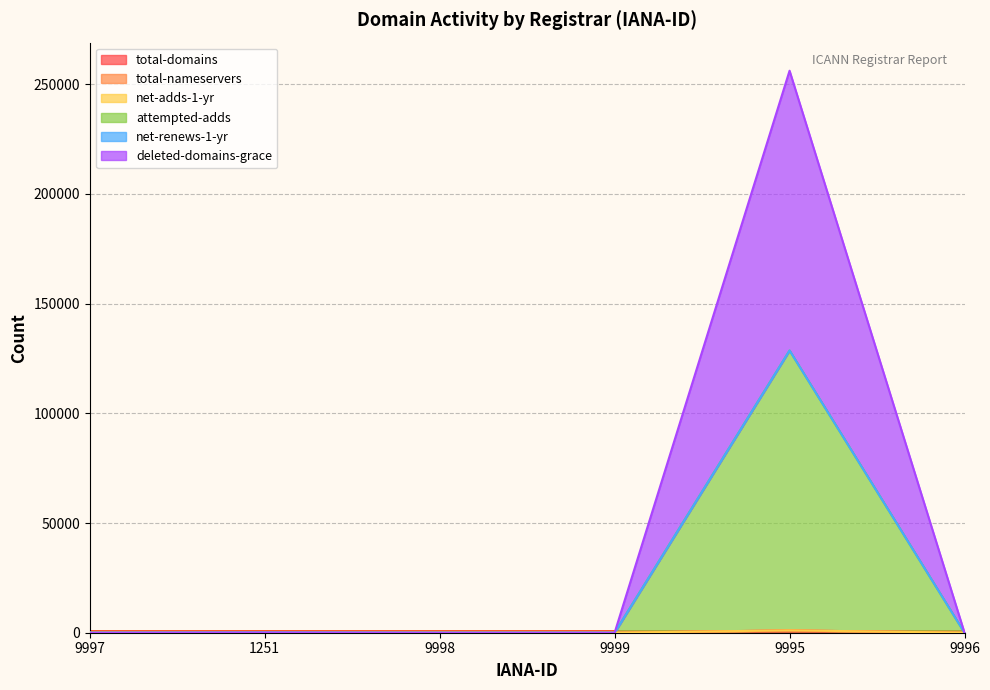

Is the value of total-domains at 9995 greater than the value of attempted-adds at 9999?

Yes